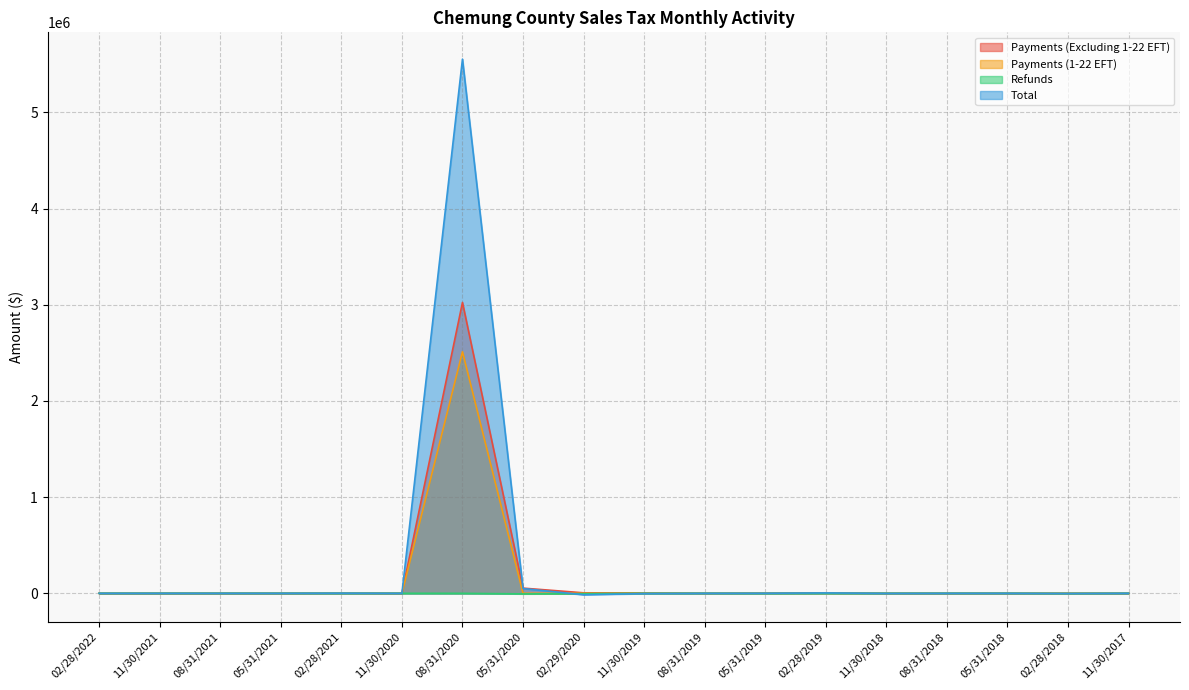

What is the average value of the Payments (Excluding 1-22 EFT) series?

171976.5